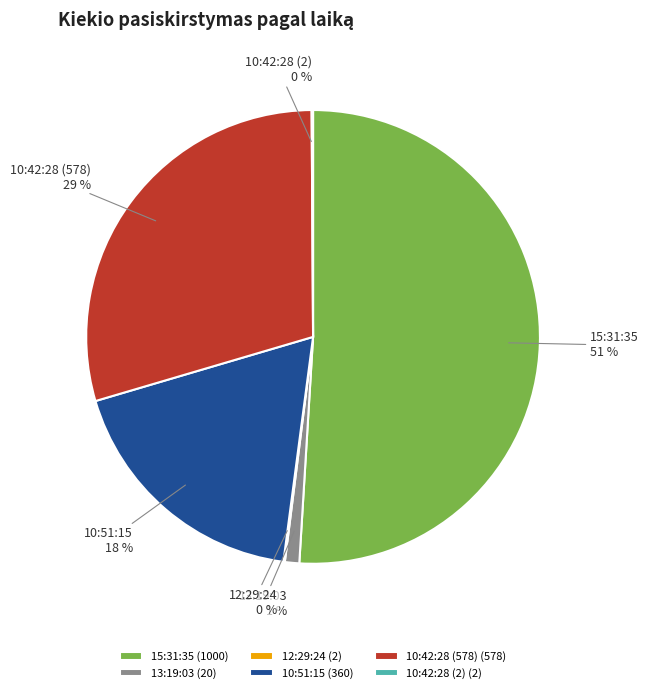

What percentage is the 13:19:03 slice, to the nearest percent?

1%